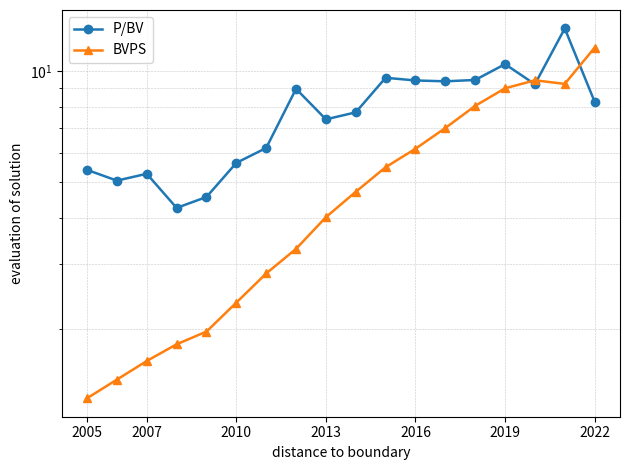

What is the minimum value shown in the chart?

1.3